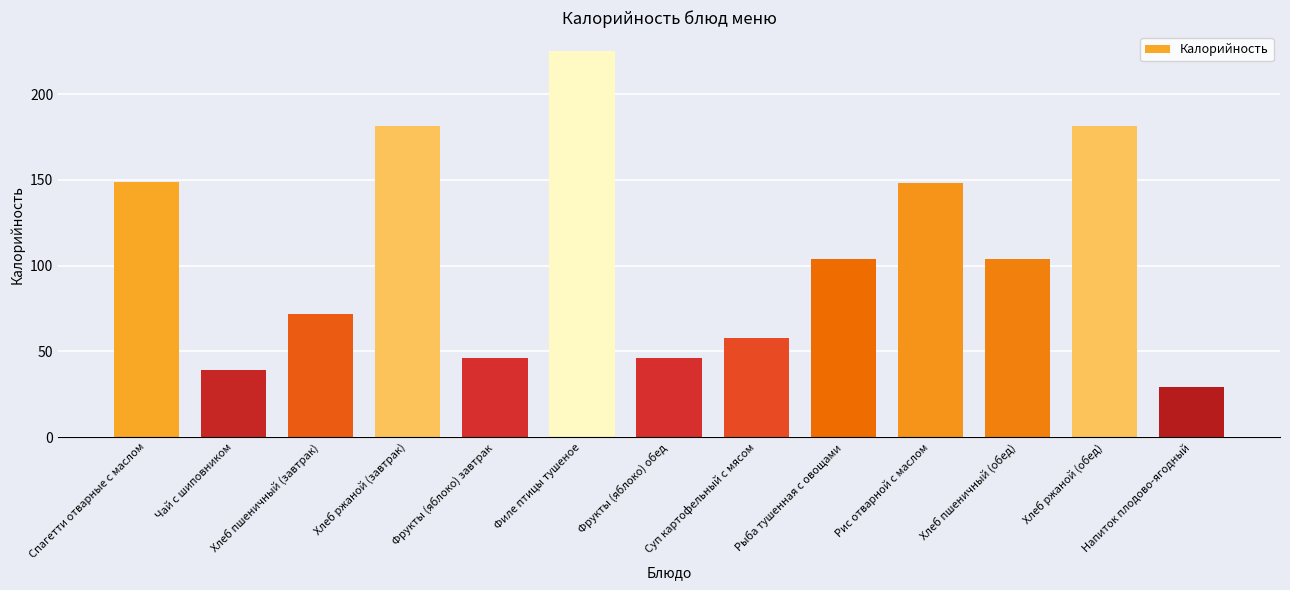

What is the approximate value at Фрукты (яблоко) обед?

46.0